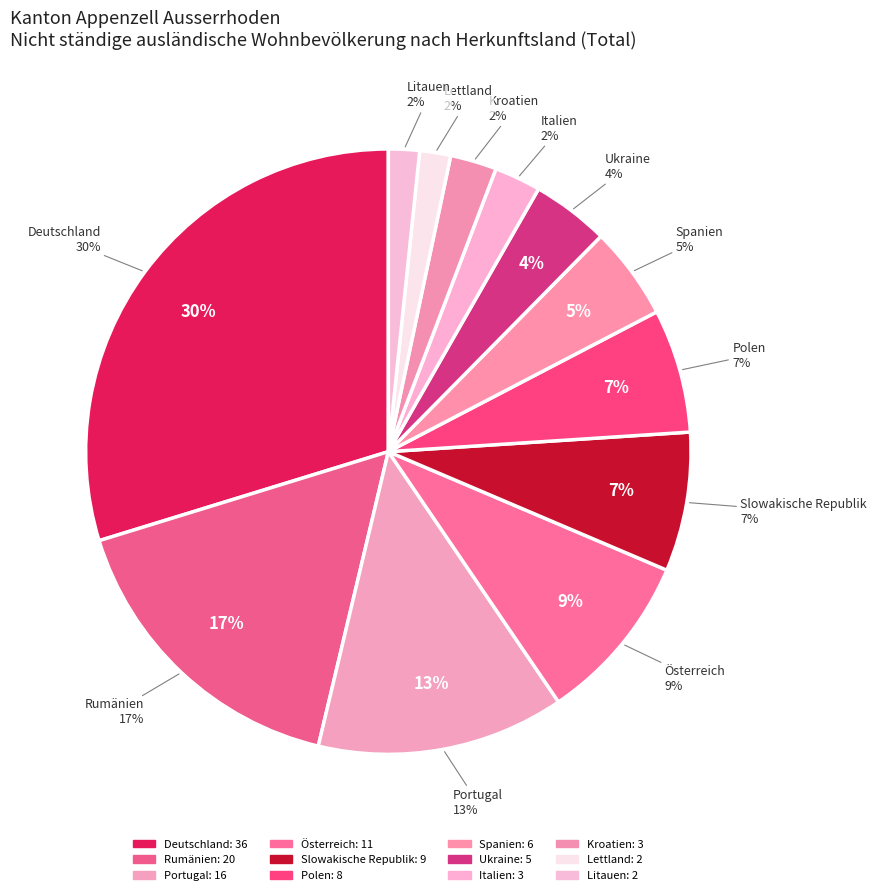

The Italien slice represents 2% of the pie. True or false?

True